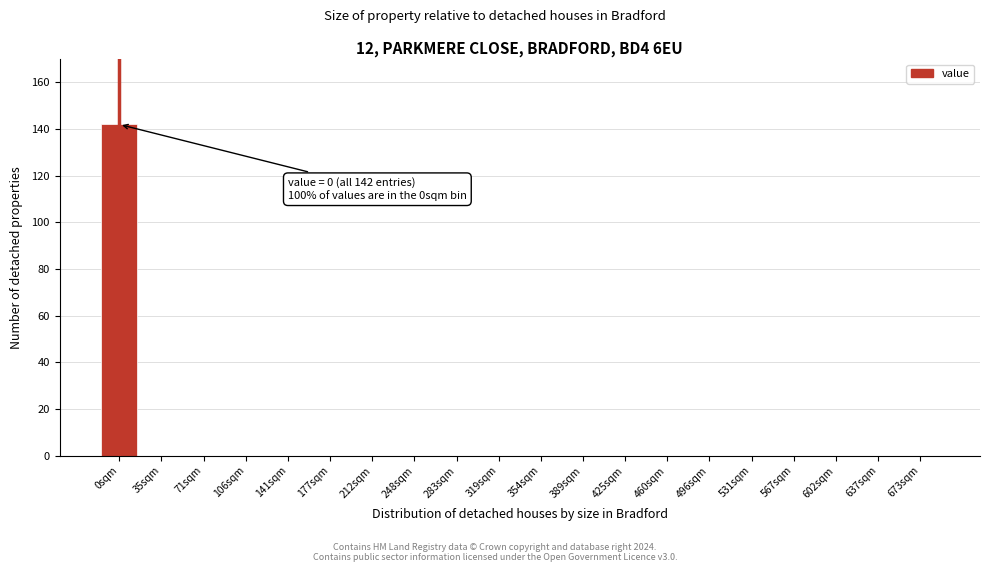

Reading left to right, list all the values displayed in this chart.

0sqm=142	35sqm=0	71sqm=0	106sqm=0	141sqm=0	177sqm=0	212sqm=0	248sqm=0	283sqm=0	319sqm=0	354sqm=0	389sqm=0	425sqm=0	460sqm=0	496sqm=0	531sqm=0	567sqm=0	602sqm=0	637sqm=0	673sqm=0